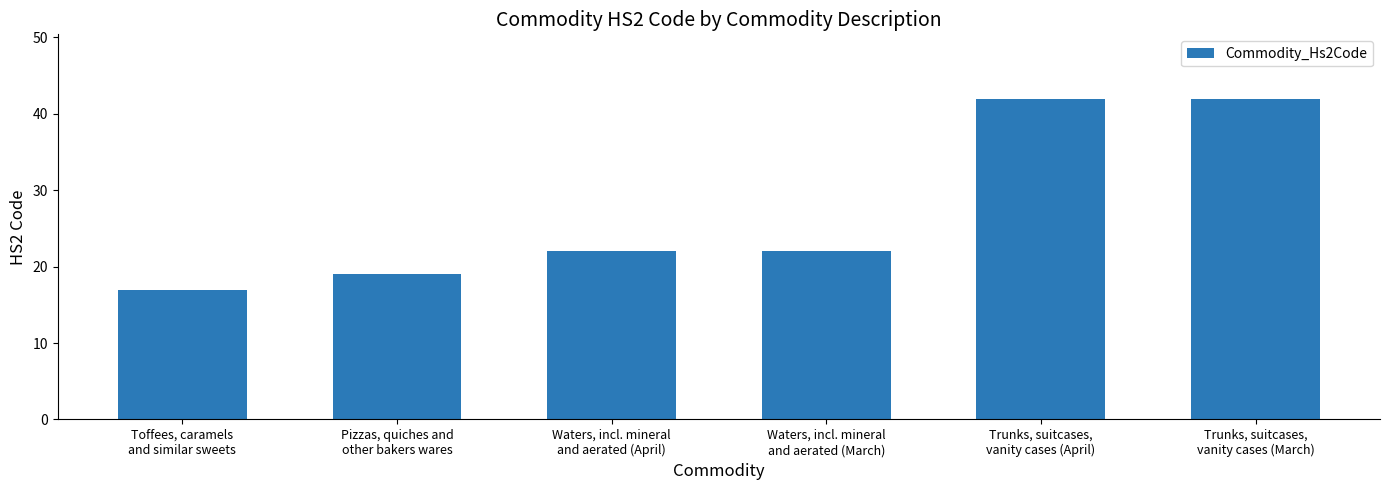

What is the change in value from Waters, incl. mineral
and aerated (March) to Trunks, suitcases,
vanity cases (April)?

+20